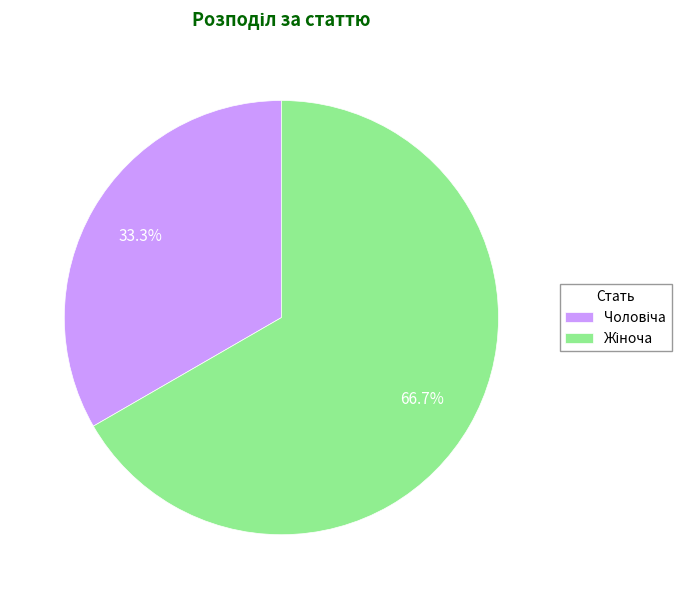

Does any single category account for the majority?

Yes